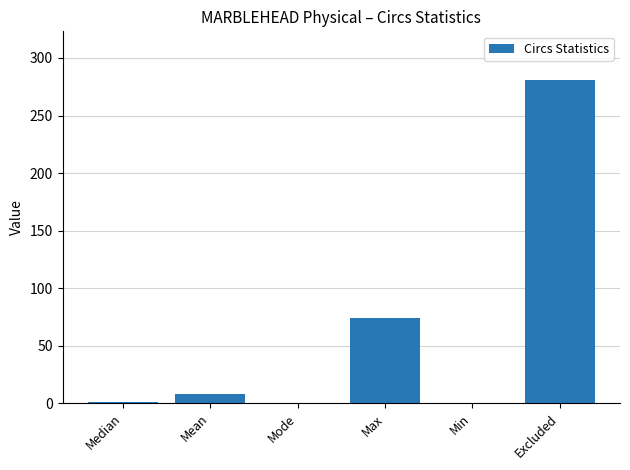

The chart shows a value of 8 at Mean. True or false?

True